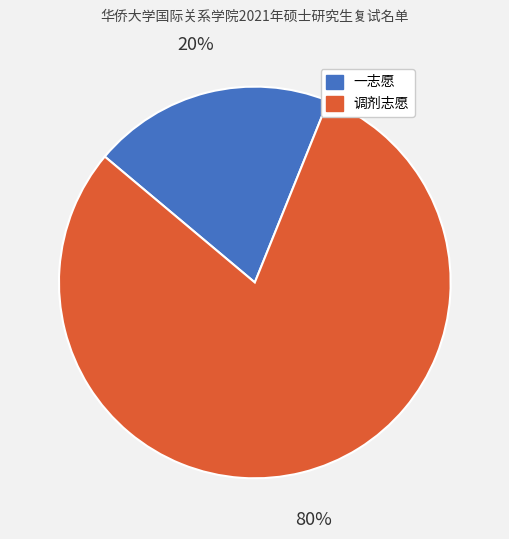

How many segments does this pie chart have?

2